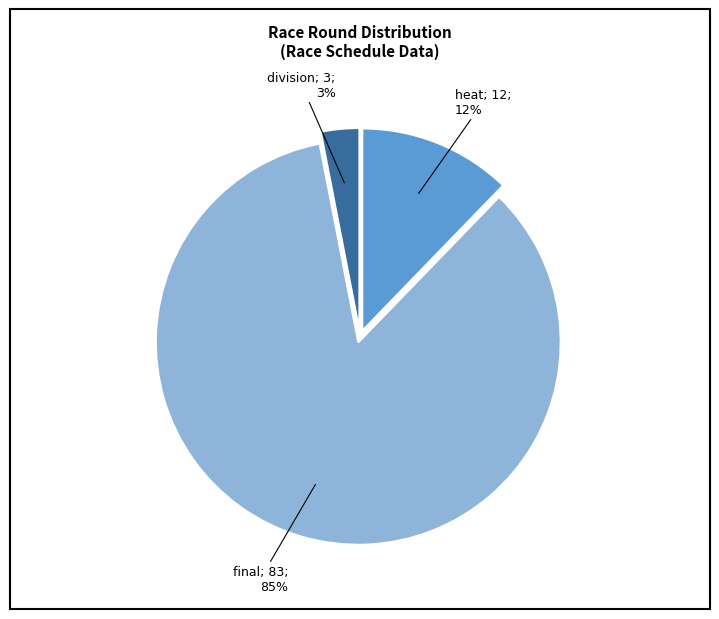

Is there any slice that represents more than half of the pie?

Yes